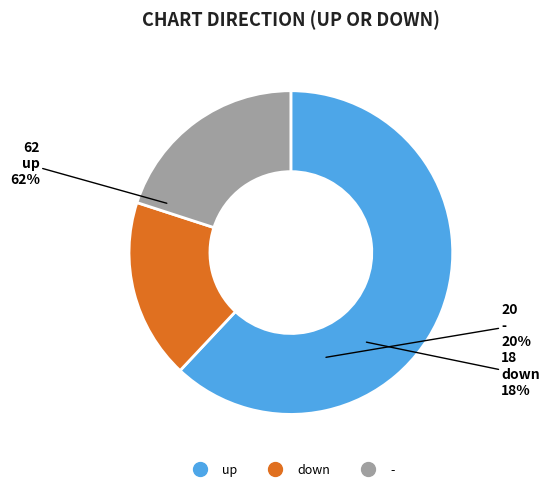

To the nearest percent, what portion does - represent?

20%